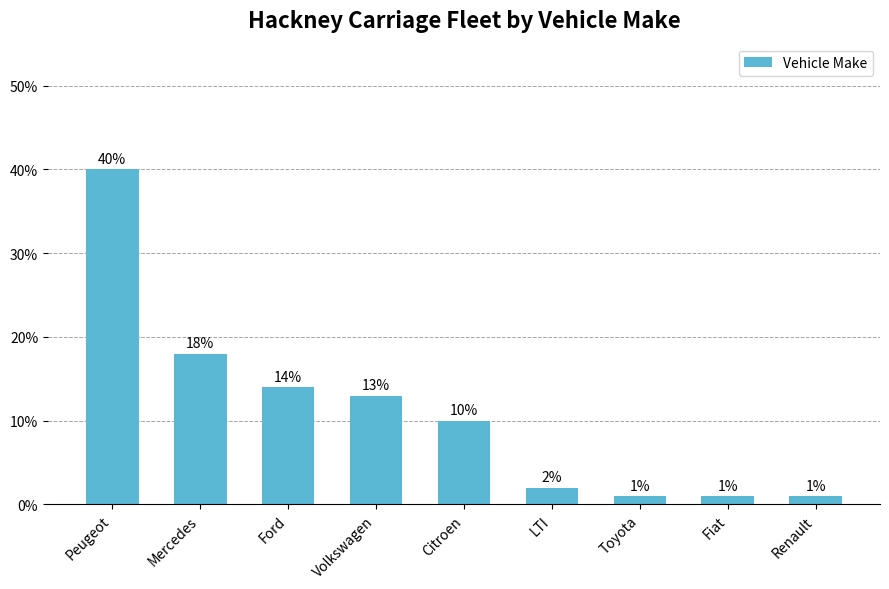

What is the ratio of the value at Citroen to the value at Toyota?

10.0